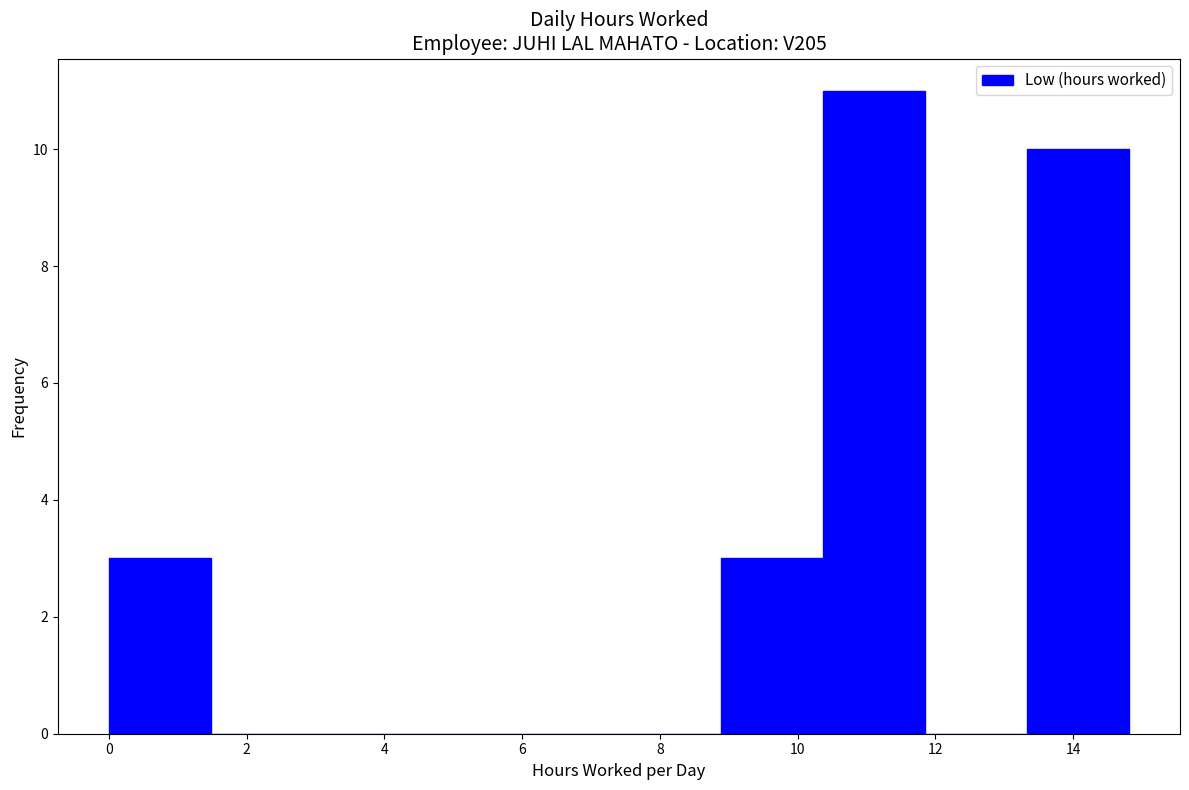

Which range on the x-axis has the tallest bar?

10.4 to 11.8